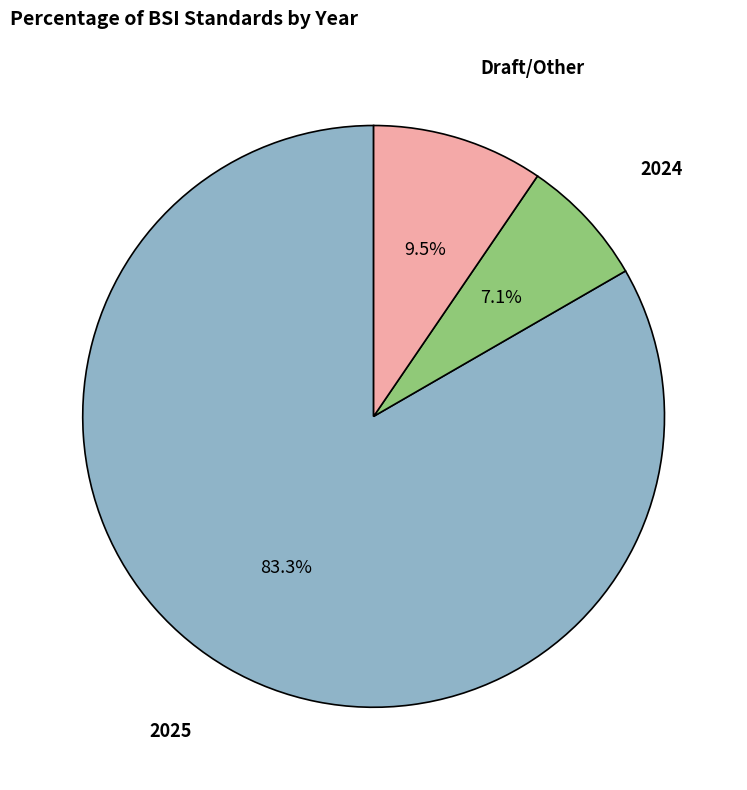

Is there a majority slice in this chart?

Yes